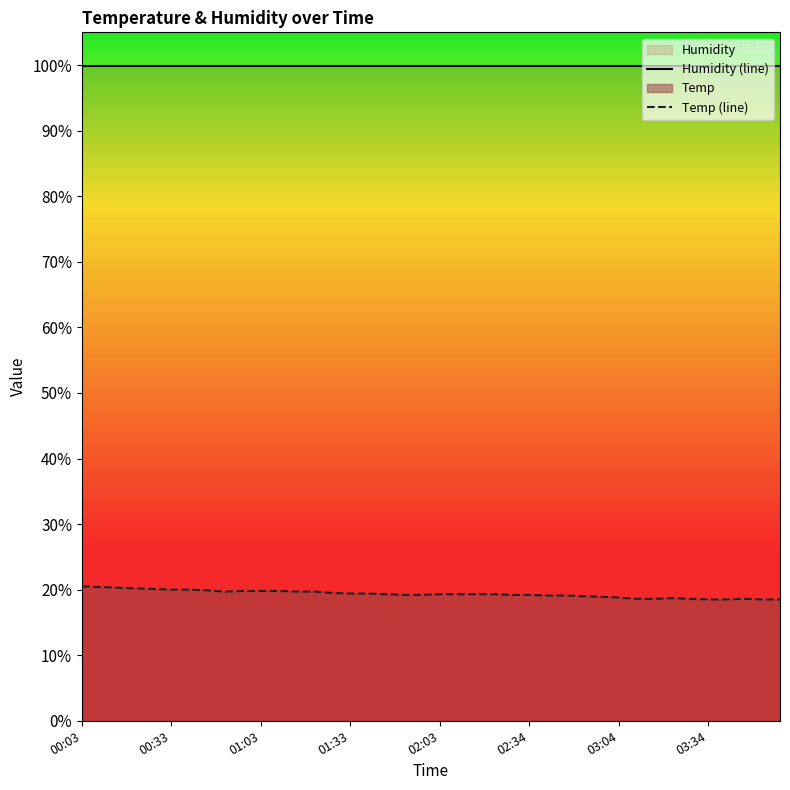

True or false: Humidity (line) and Temp (line) cross at least once.

False